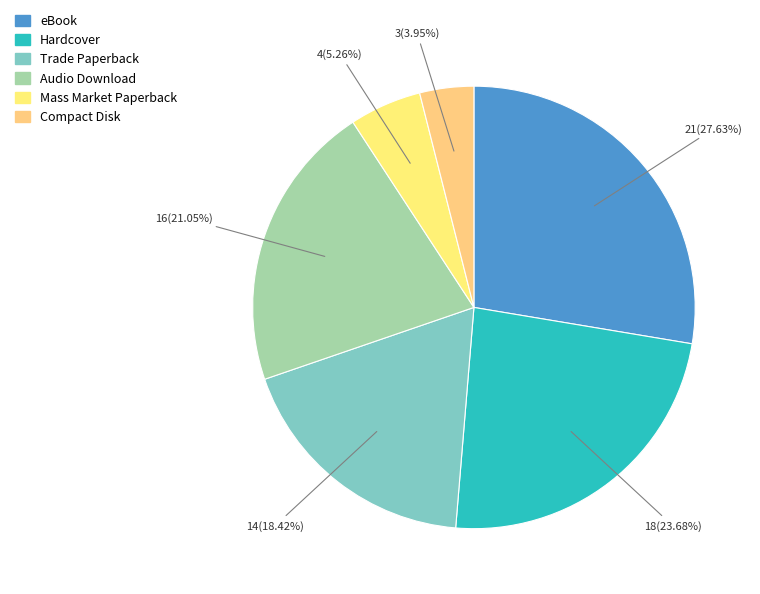

Is Mass Market Paperback the majority of the pie?

No